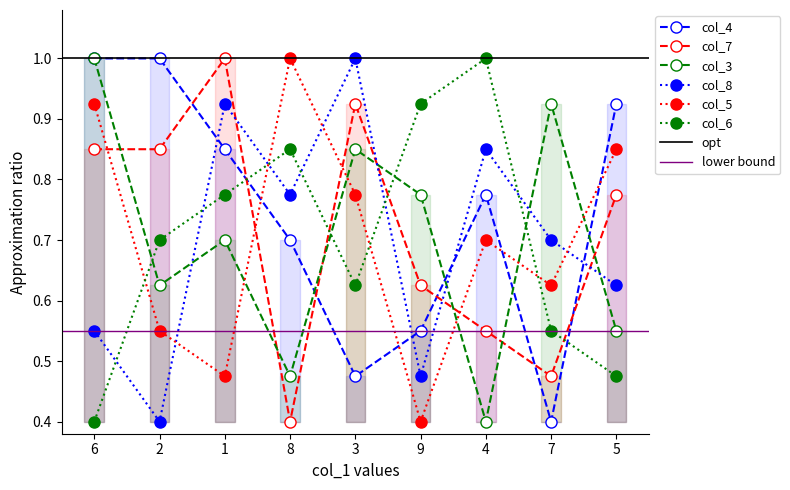

What are all the series names shown in the legend?

col_4, col_7, col_3, col_8, col_5, col_6